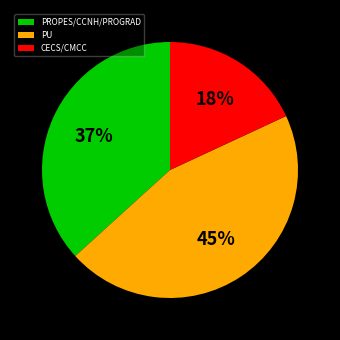

True or false: CECS/CMCC accounts for 32% of the total.

False